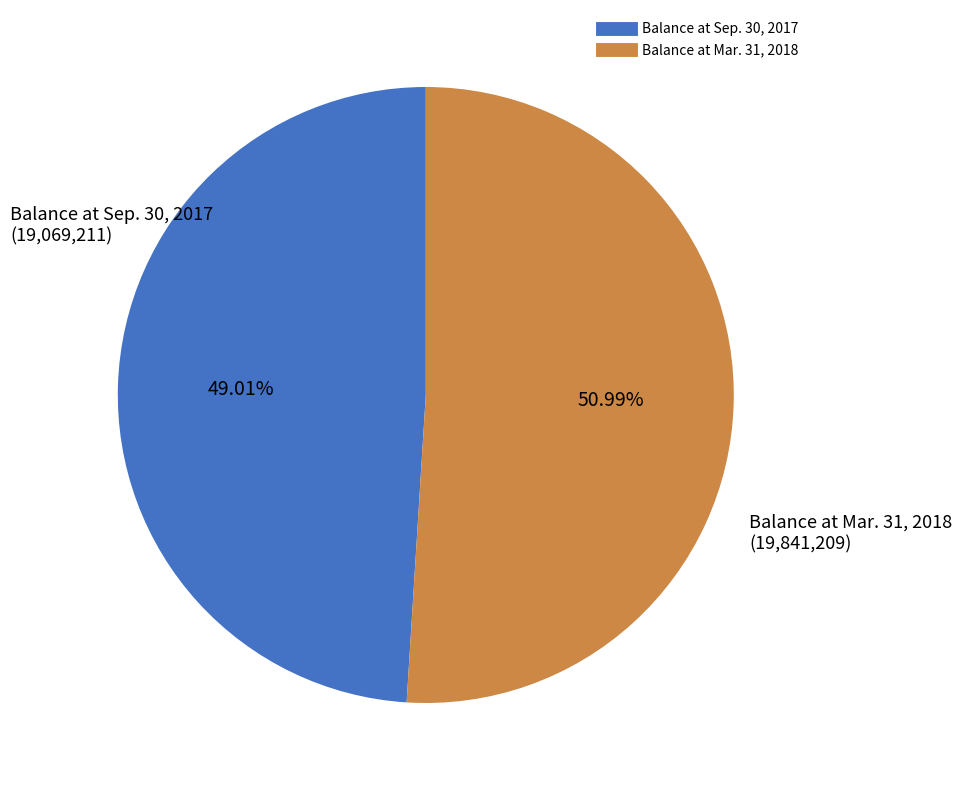

Is Balance at Mar. 31, 2018 the majority of the pie?

Yes